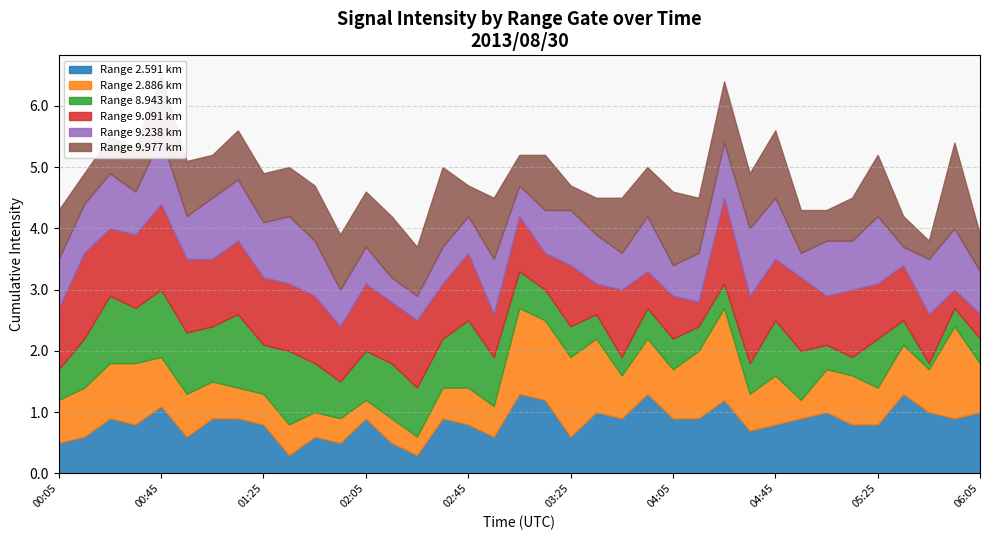

True or false: 8.943 has a value of 0.7 at 05:05.

False